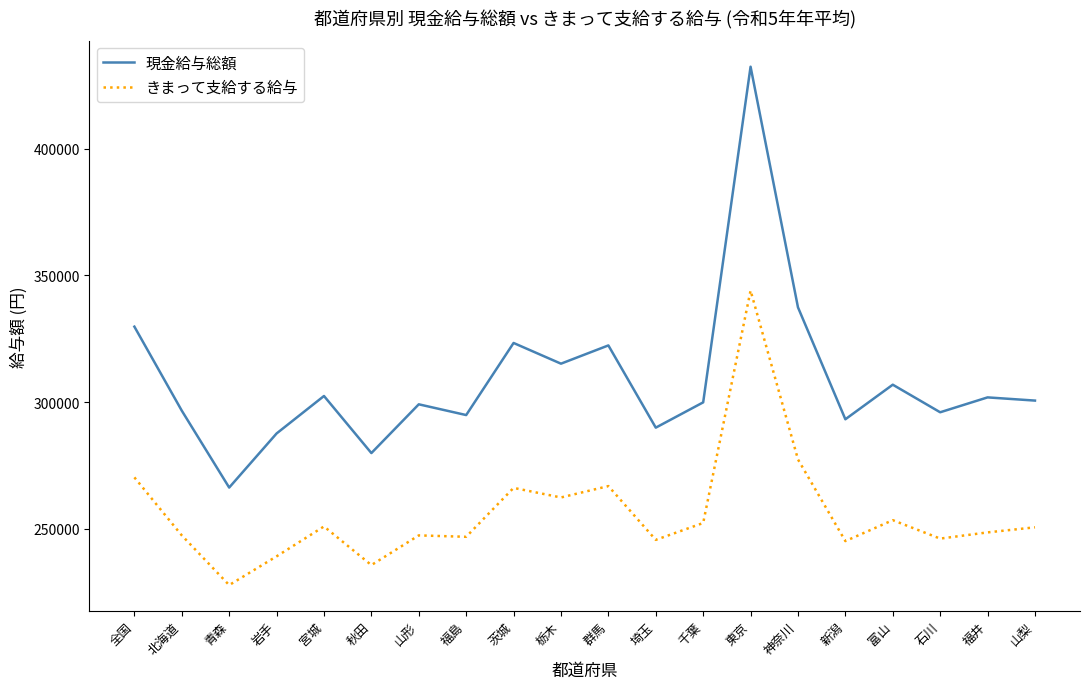

The value of きまって支給する給与 at 秋田 is 124897. True or false?

False